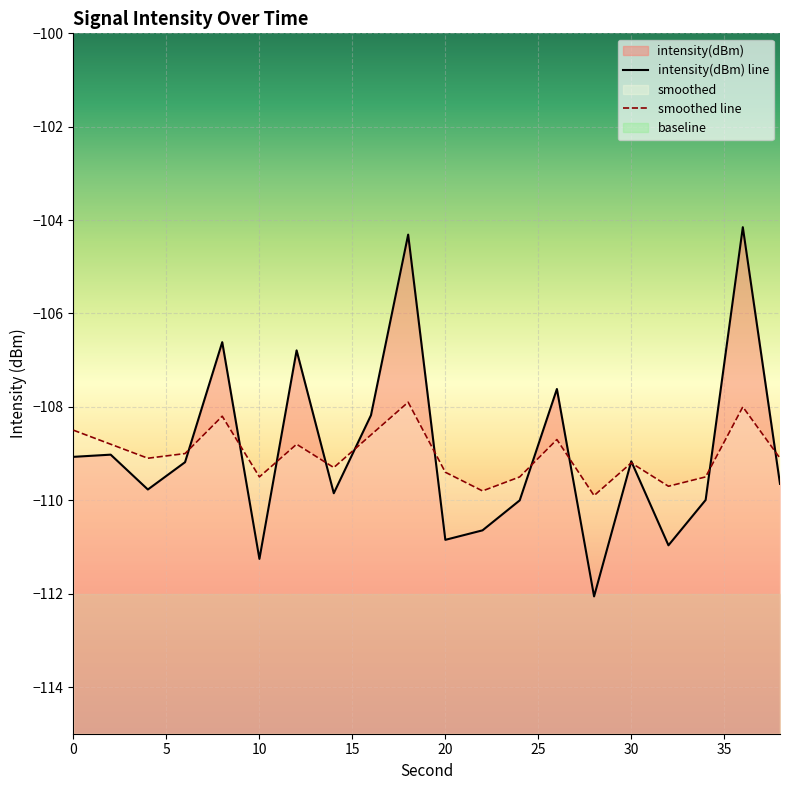

What is the value of the intensity(dBm) point at the 11th from the left?

-110.8